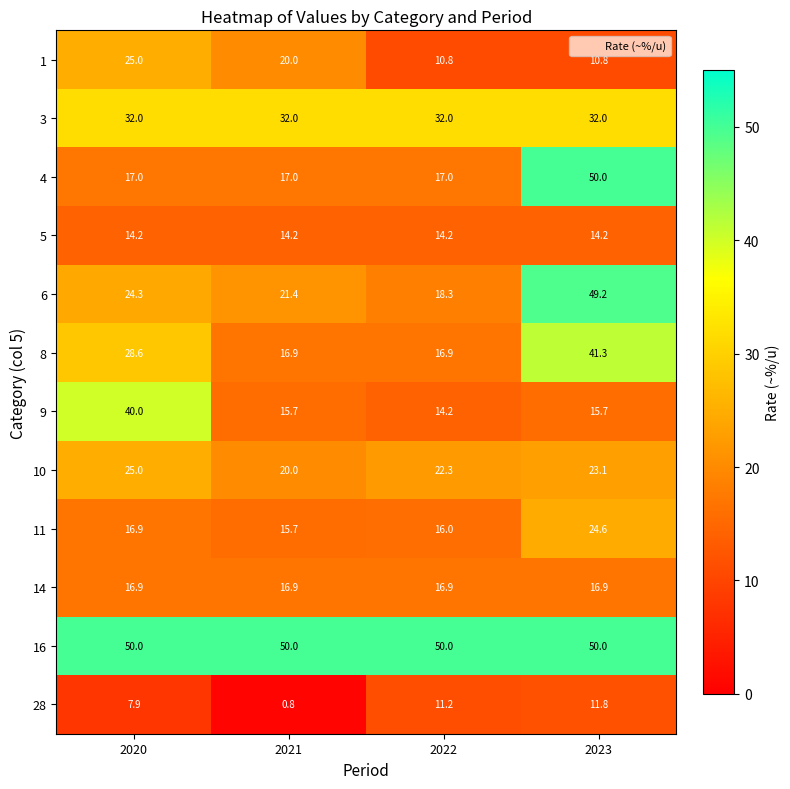

Which series has the largest total across all categories?

16